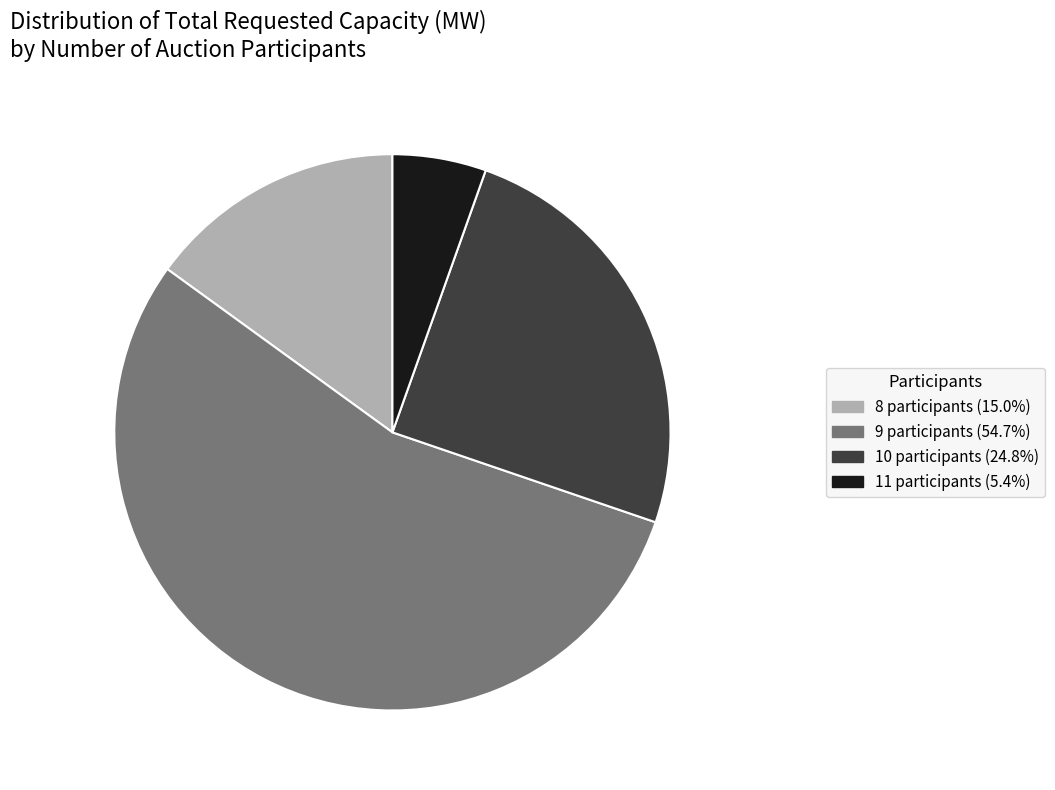

Between 8 and 10, which is larger?

10